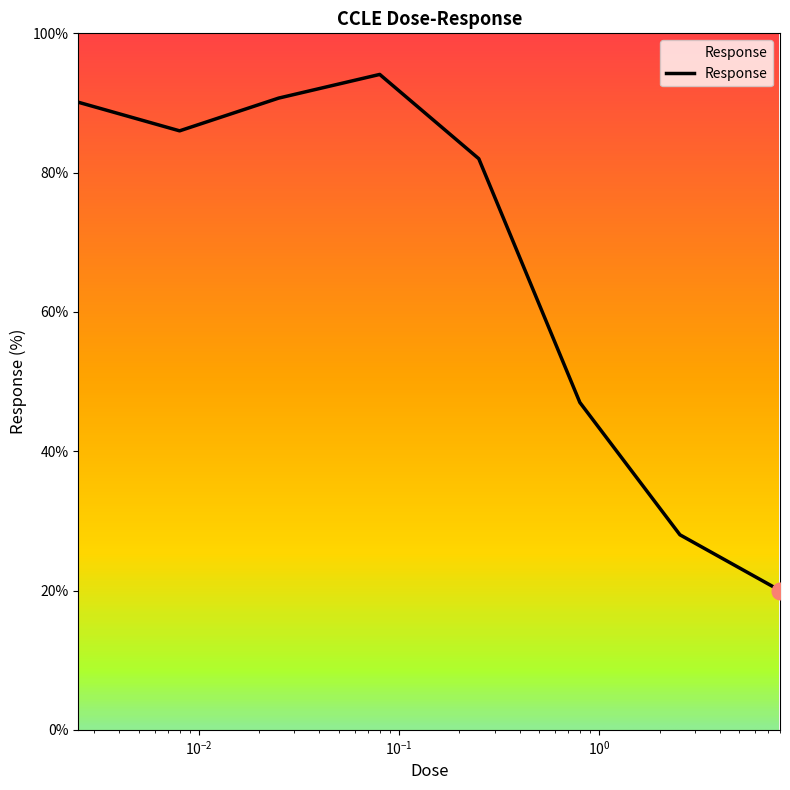

How many interior local valleys (lower than both neighbors) does the data have?

1